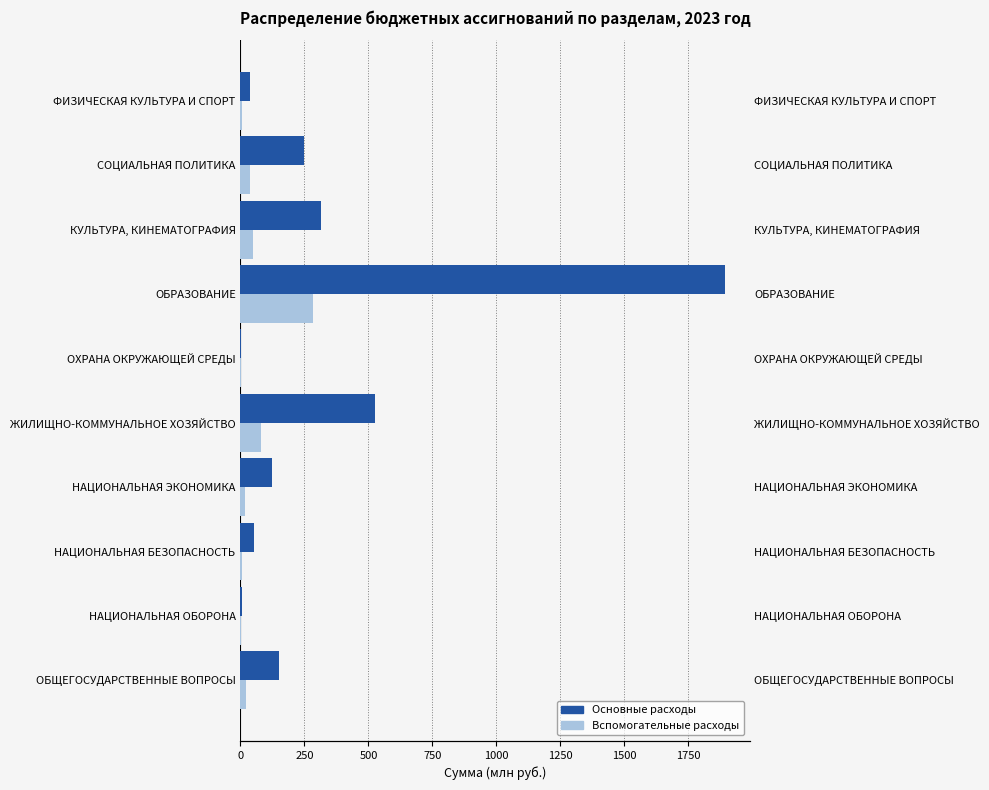

How many values in the Вспомогательные расходы series exceed 22?

5